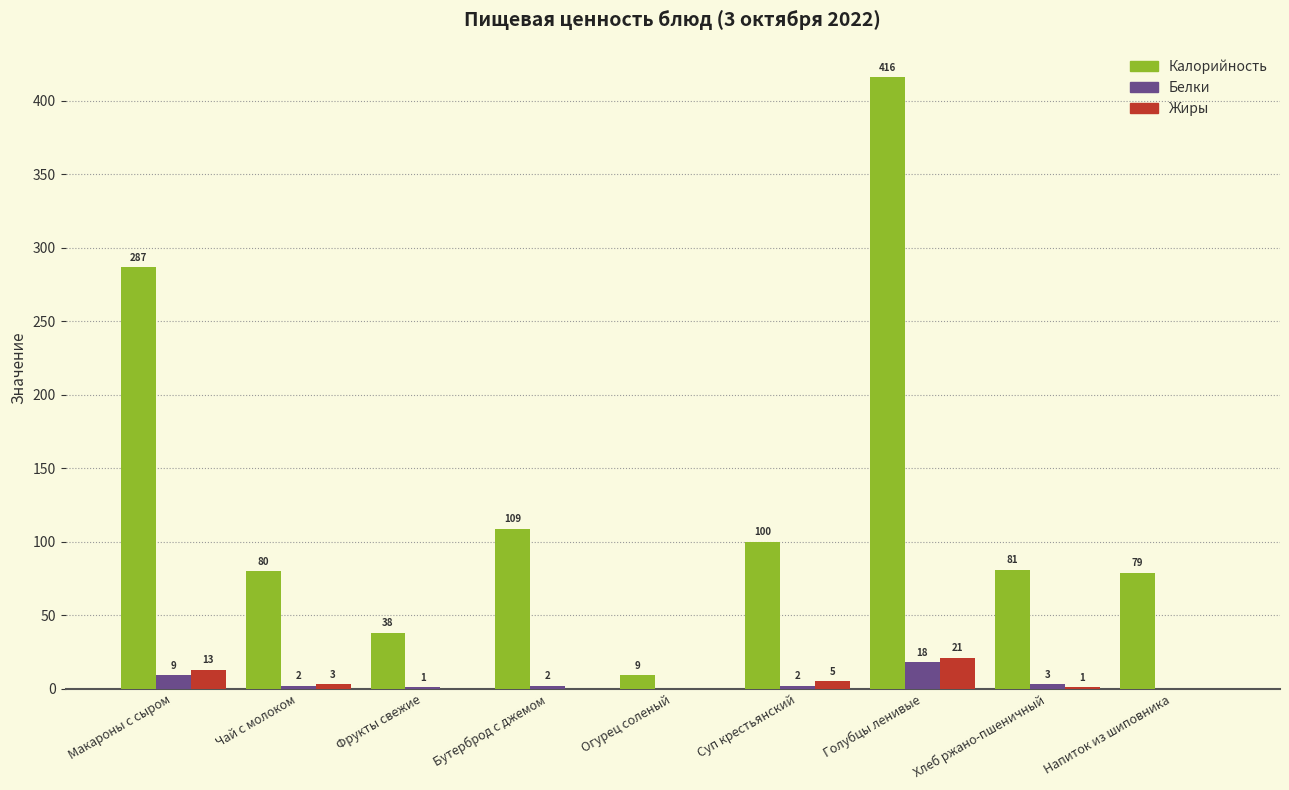

Which series changed the most between Огурец соленый and Хлеб ржано-пшеничный?

Калорийность